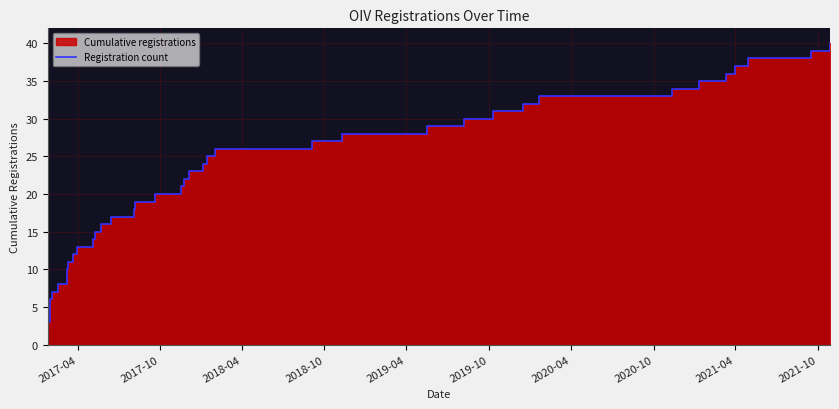

How many values exceed 21?

19